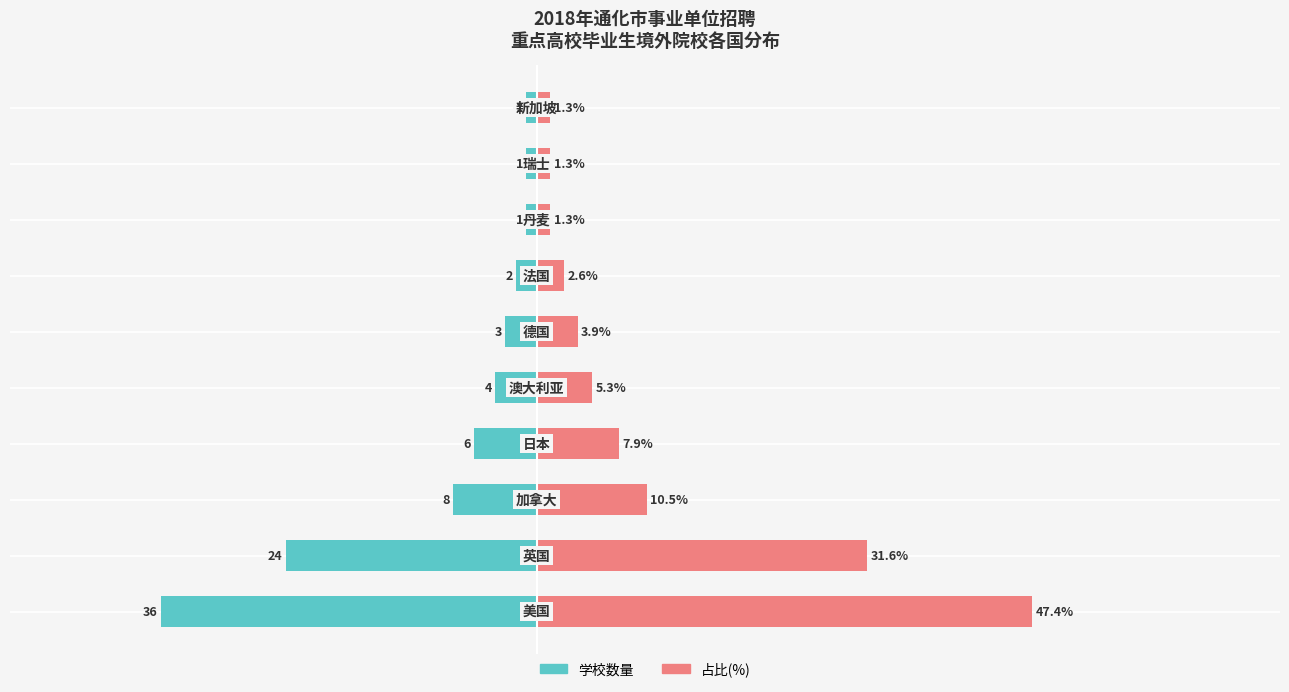

Is it true that 占比(%) equals 3.9 at 5?

True